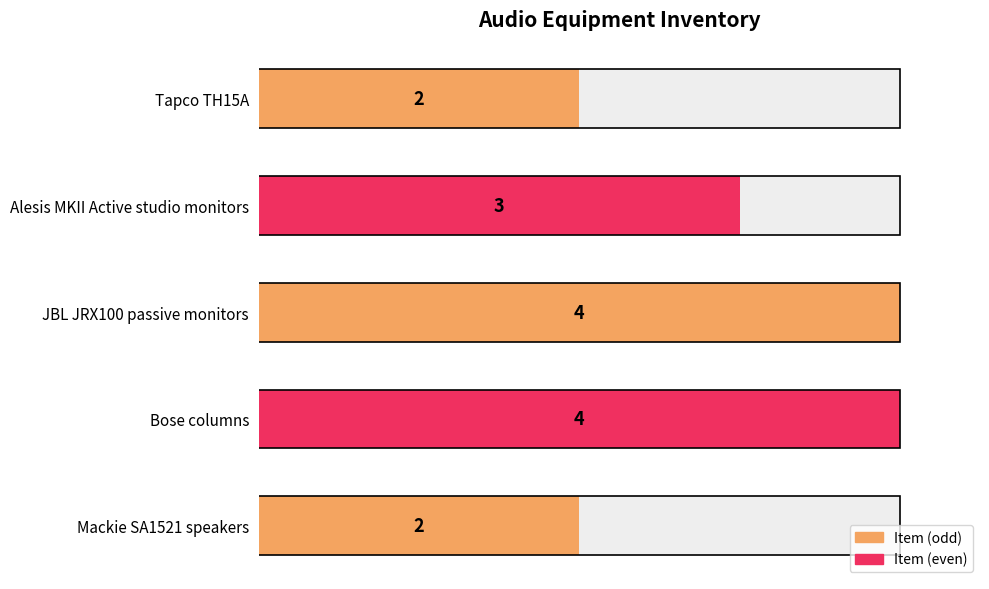

Does the chart contain stacked bars?

No